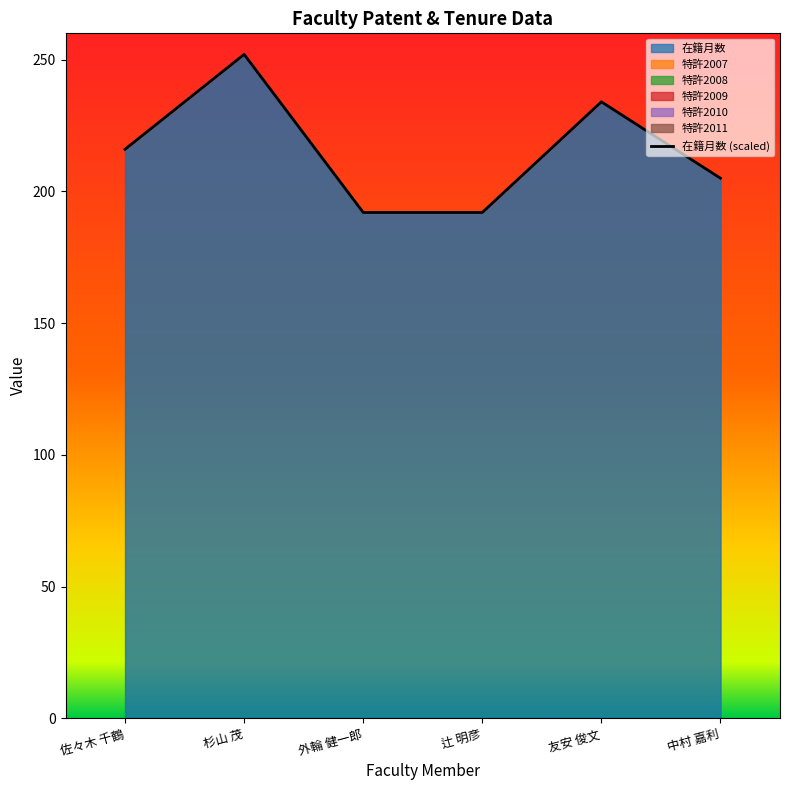

Which label corresponds to the largest value in the chart?

杉山 茂